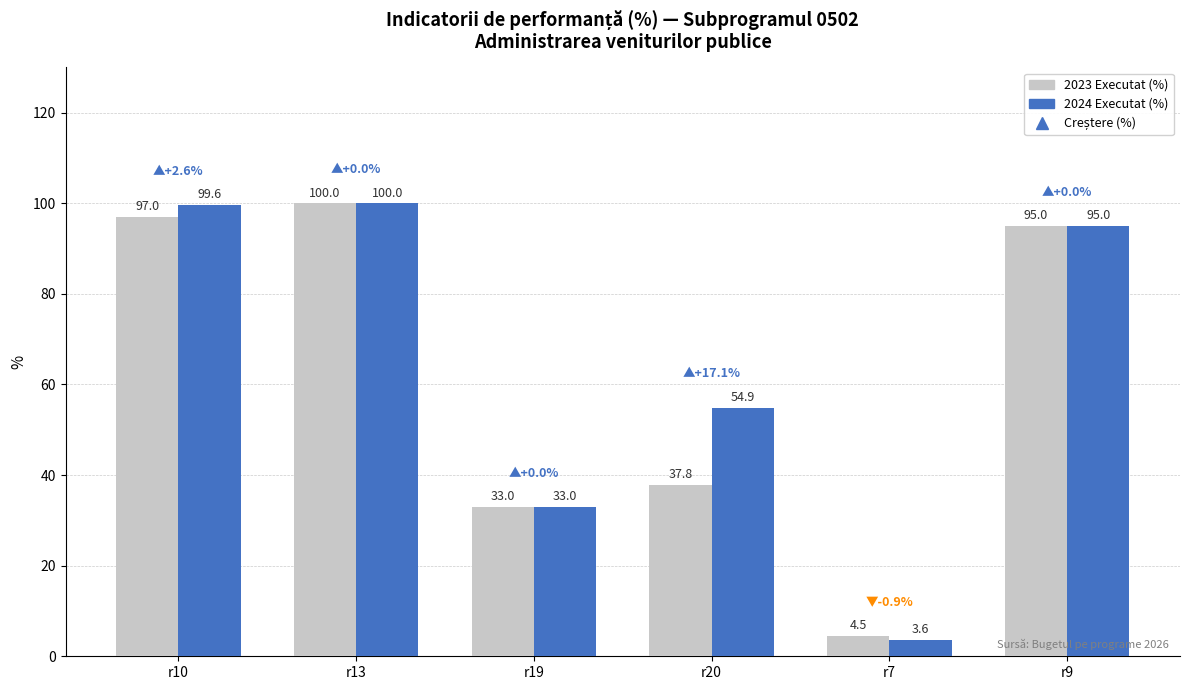

Which label corresponds to the smallest value in the chart?

r7